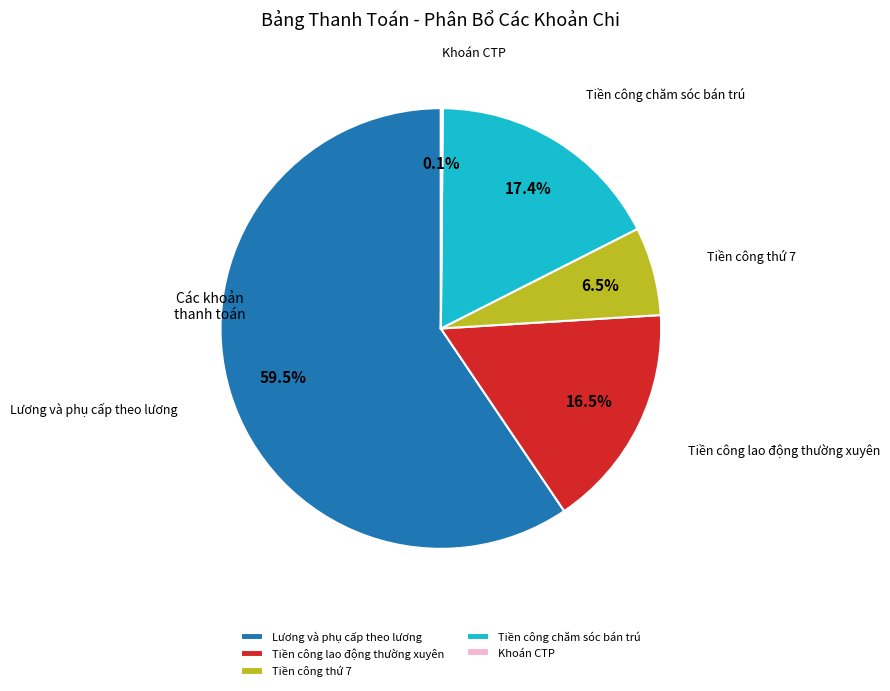

Between Tiền công chăm sóc bán trú and Lương và phụ cấp theo lương, which is larger?

Lương và phụ cấp theo lương